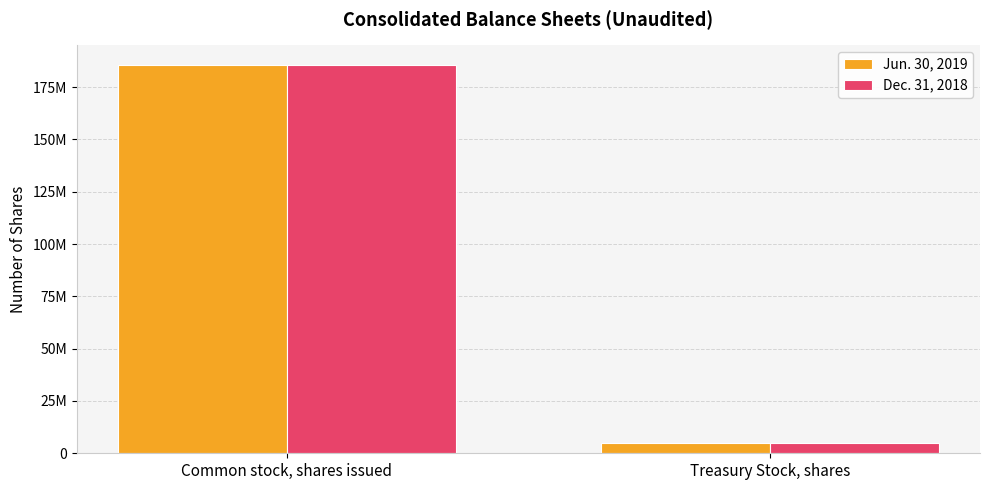

The value of Jun. 30, 2019 at Treasury Stock, shares is 5090508. True or false?

True